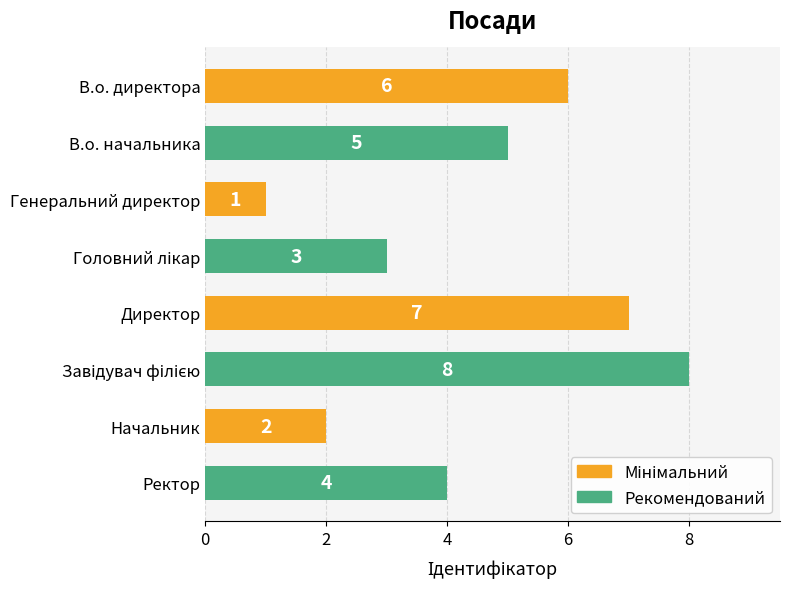

What is the difference between the second highest and minimum values?

6